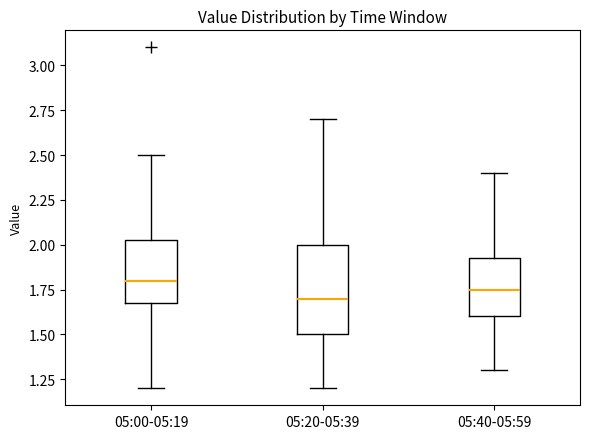

Which box is the tallest, from its lower edge to its upper edge?

05:20-05:39